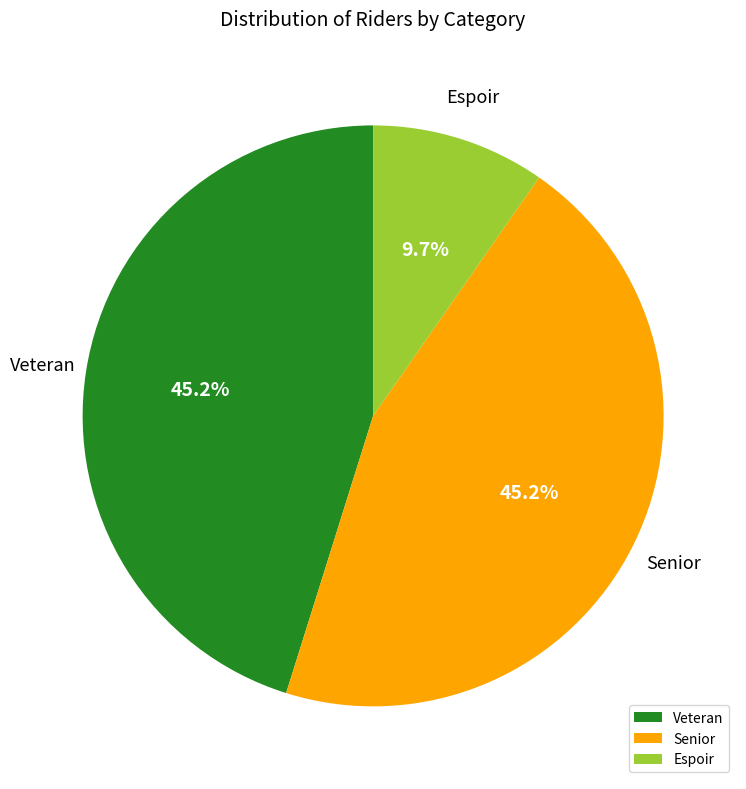

Between Veteran and Espoir, which is larger?

Veteran